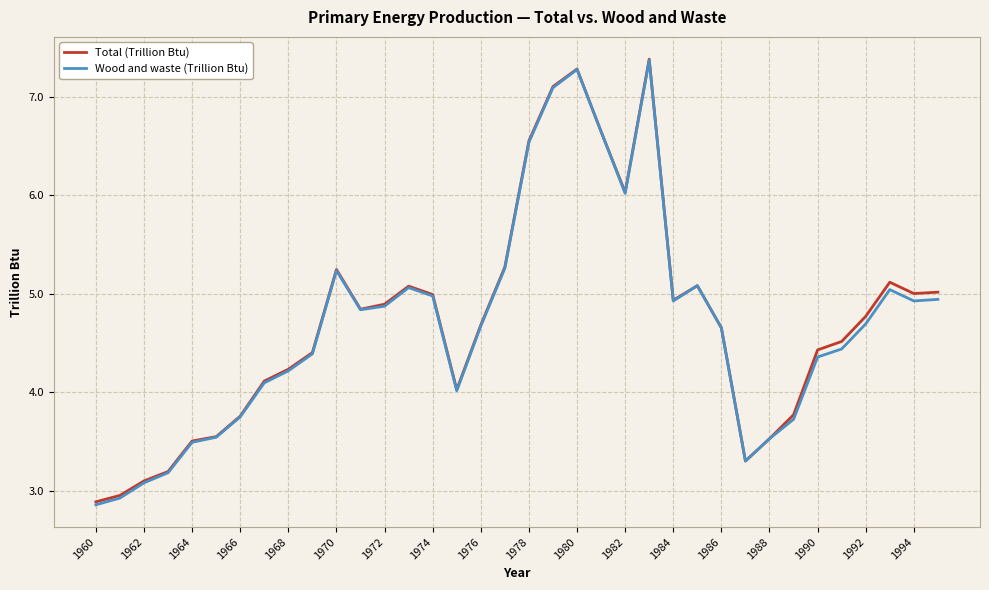

Which series has the widest spread of values?

Wood and waste (Trillion Btu)